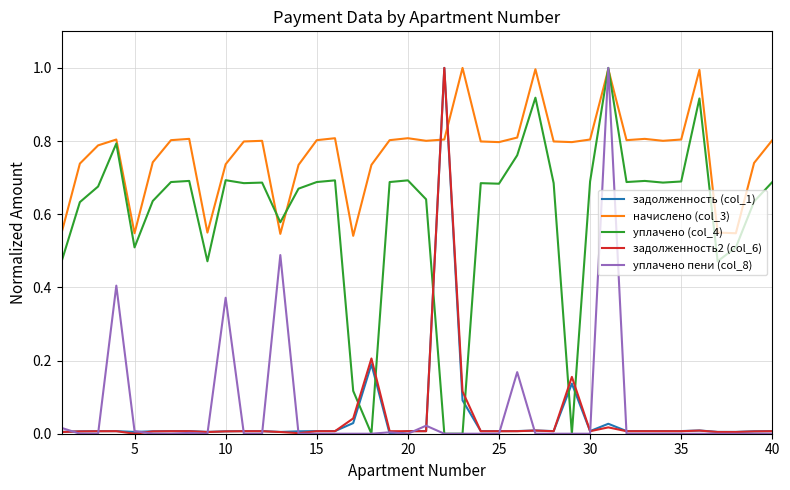

How many intersections are there between задолженность2 (col_6) and уплачено (col_4)?

6